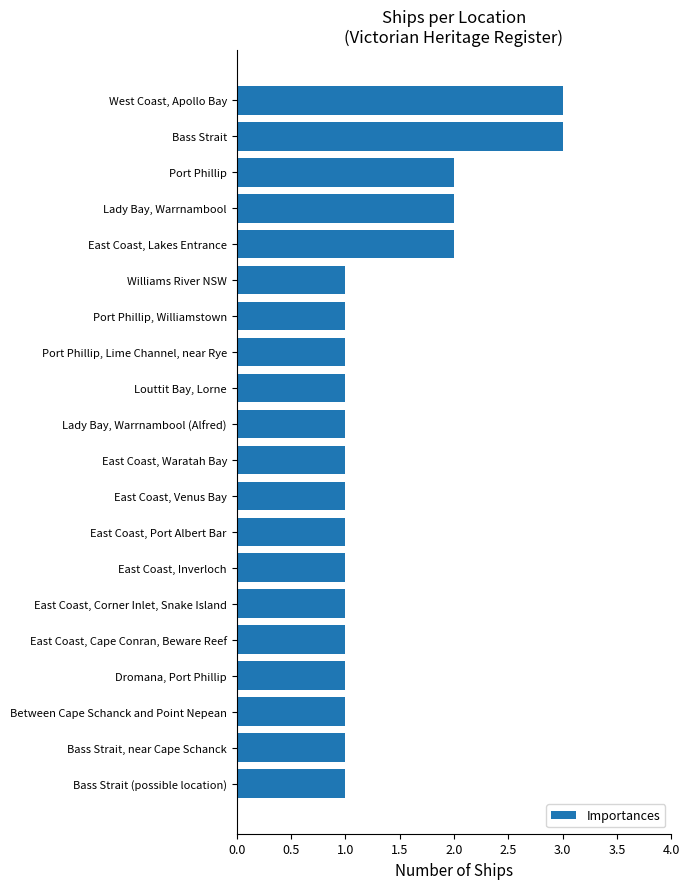

What is the change in value from East Coast, Venus Bay to Port Phillip?

+1